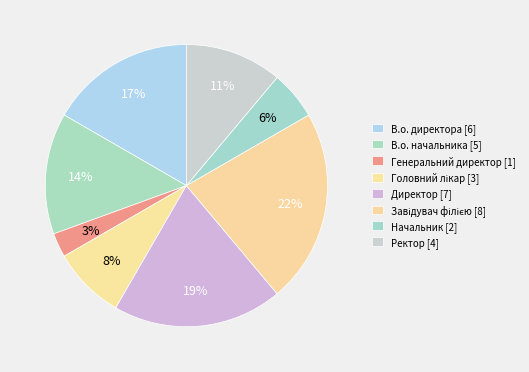

Which slice is the smallest?

Генеральний директор